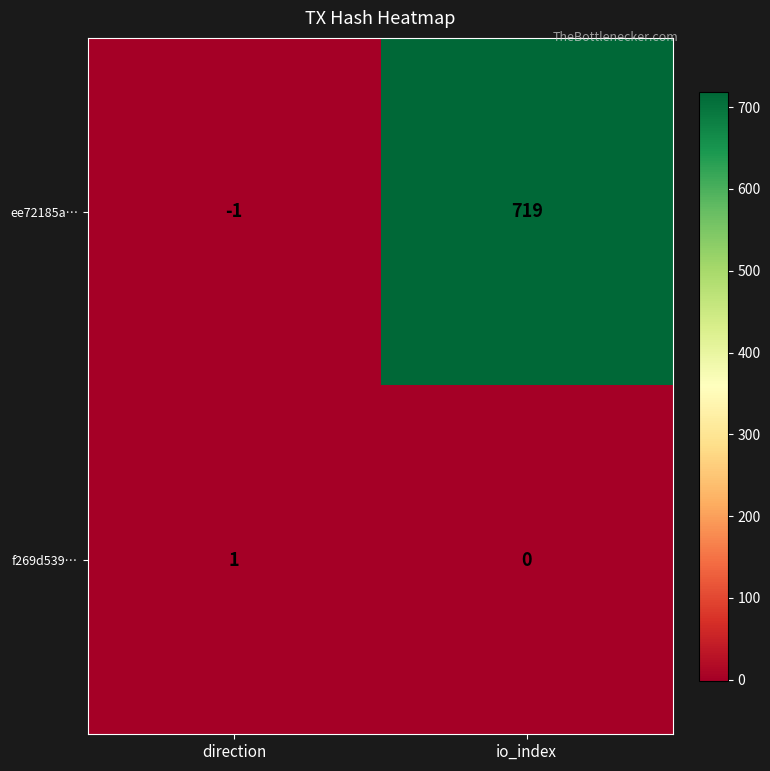

List the labels in order of ee72185a… value, largest first.

io_index, direction